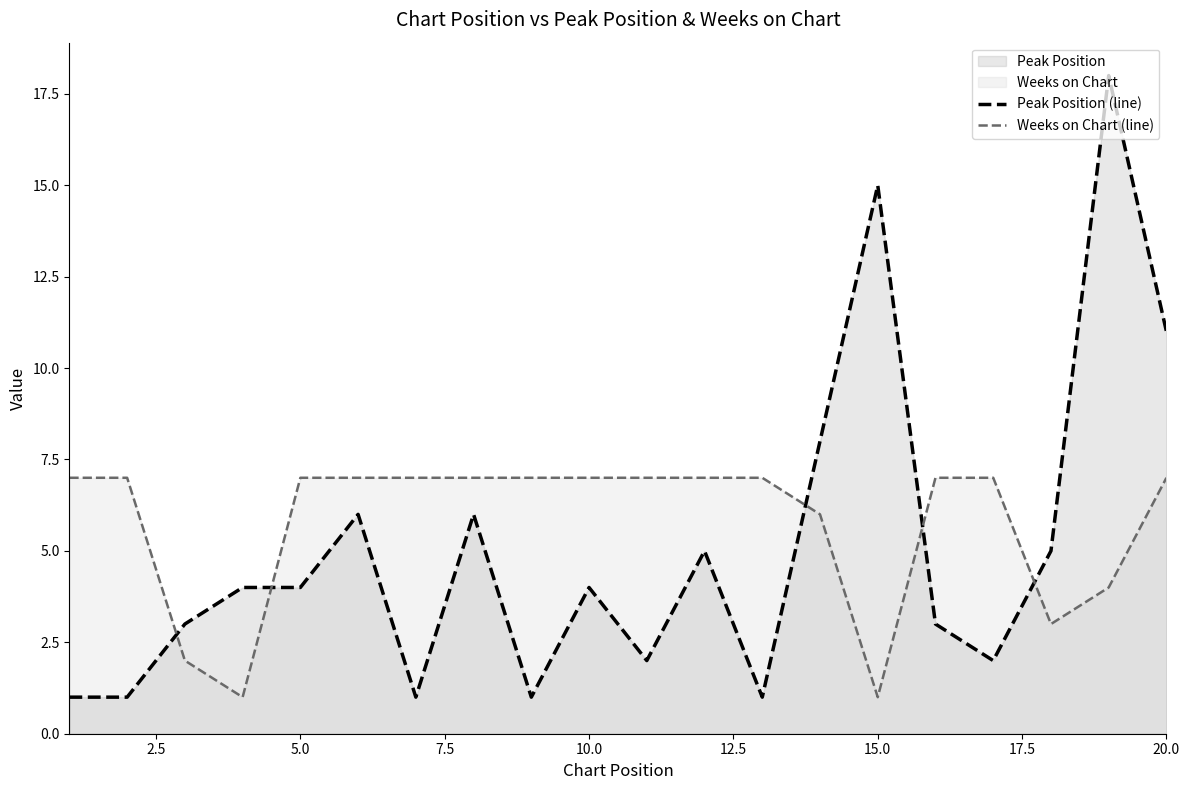

What is the difference between the maximum and minimum values in the Weeks on Chart (line) series?

6